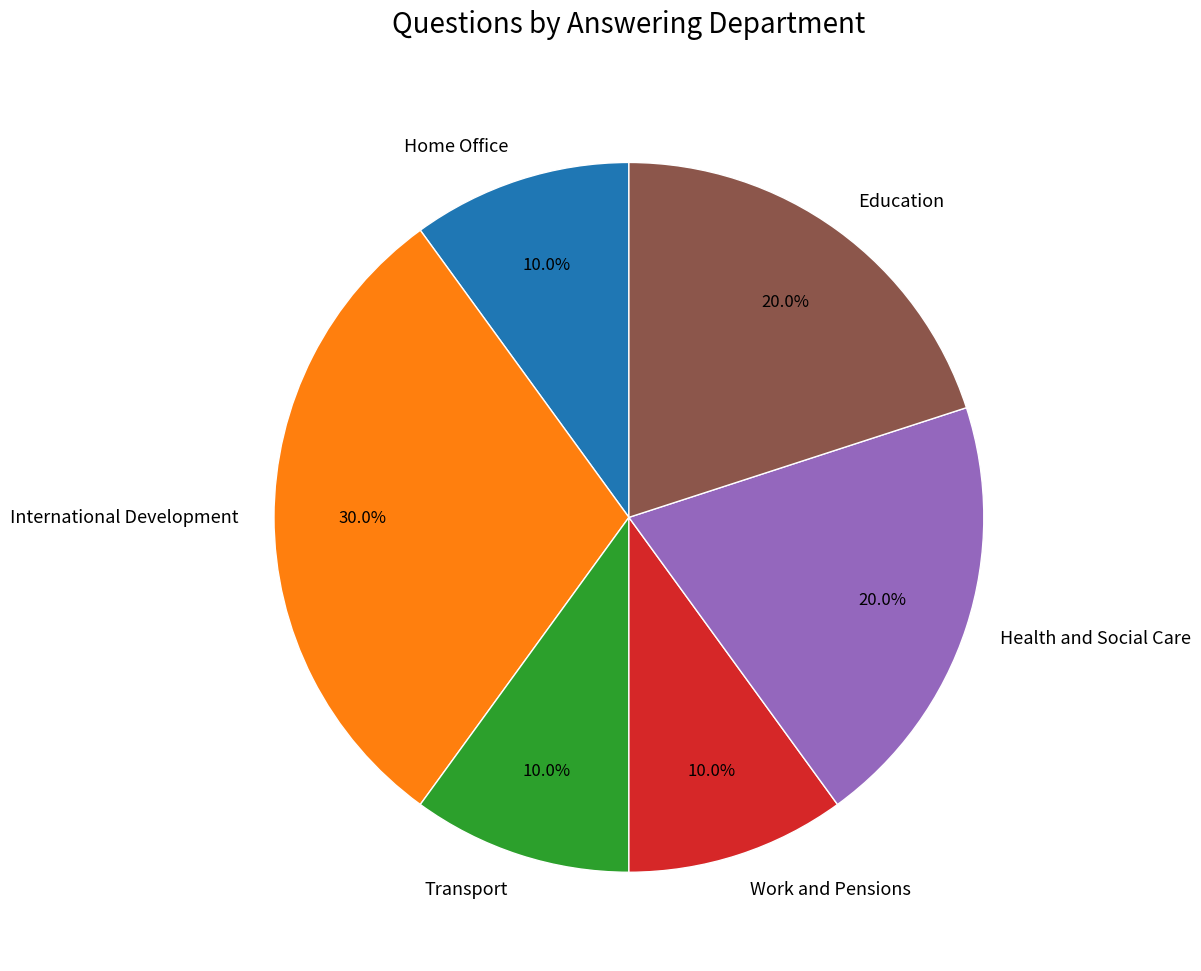

Does Home Office account for over 50% of the chart?

No